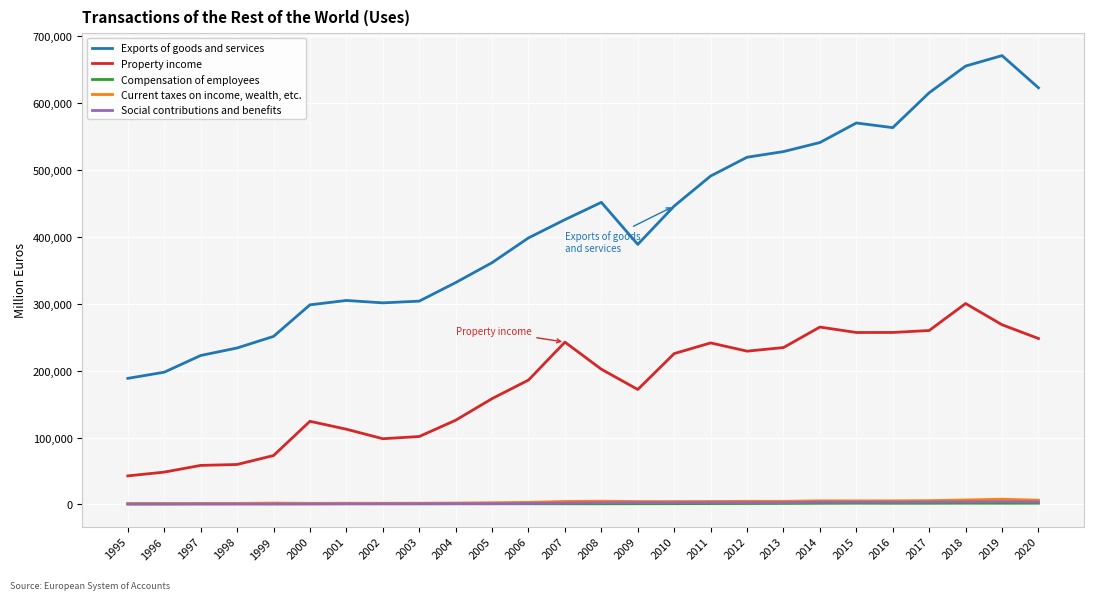

True or false: Social contributions and benefits and Exports of goods and services intersect in this chart.

False